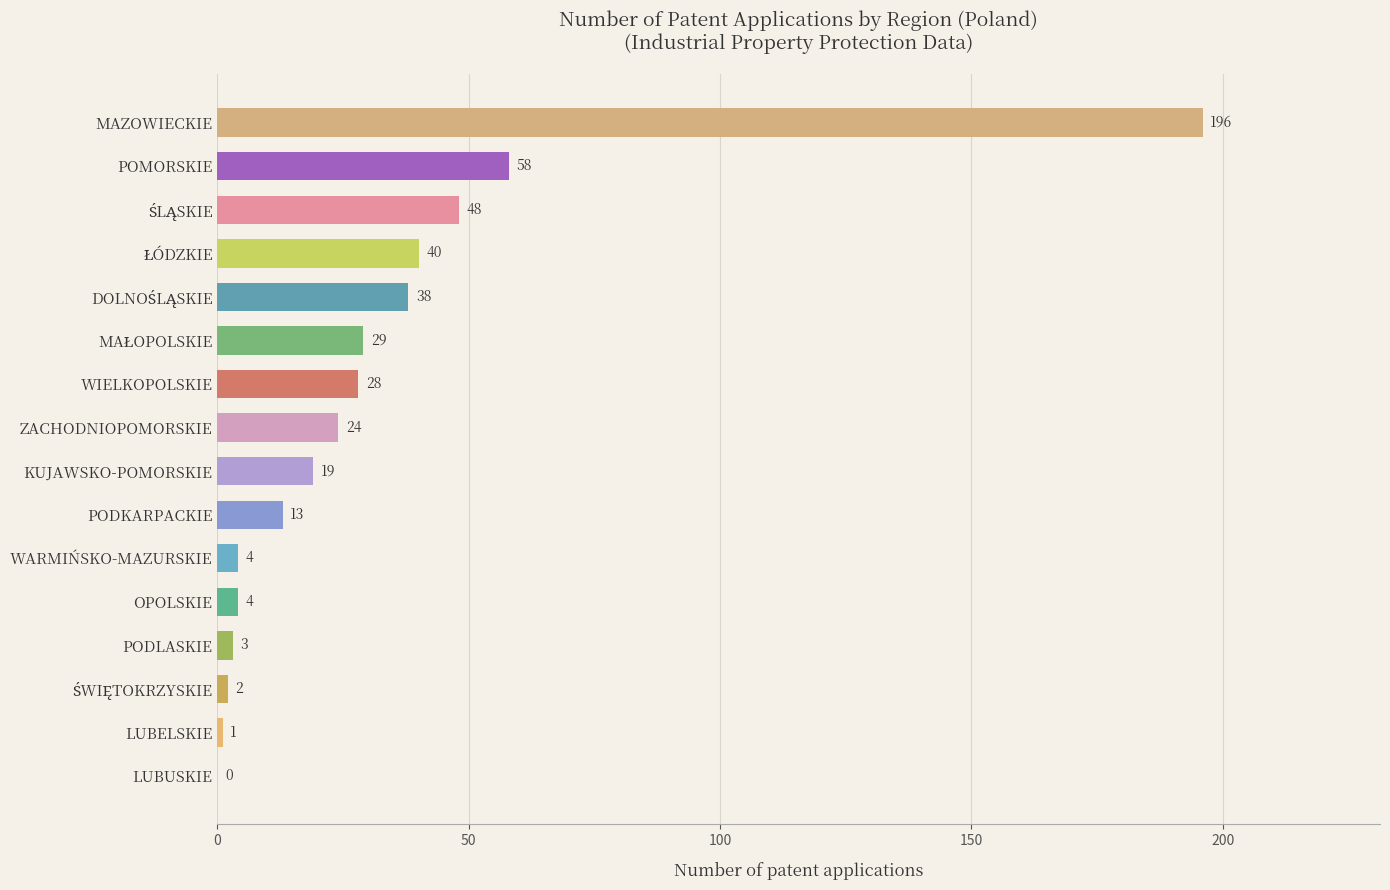

How many series are shown in this chart?

1